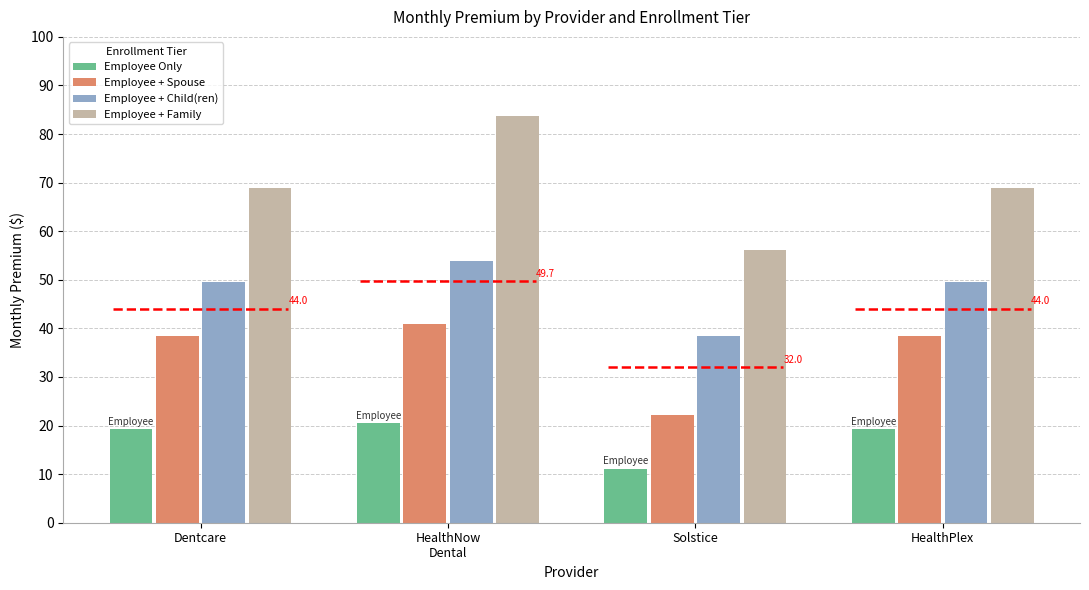

What is the spread (max minus min) of values at HealthPlex?

49.6